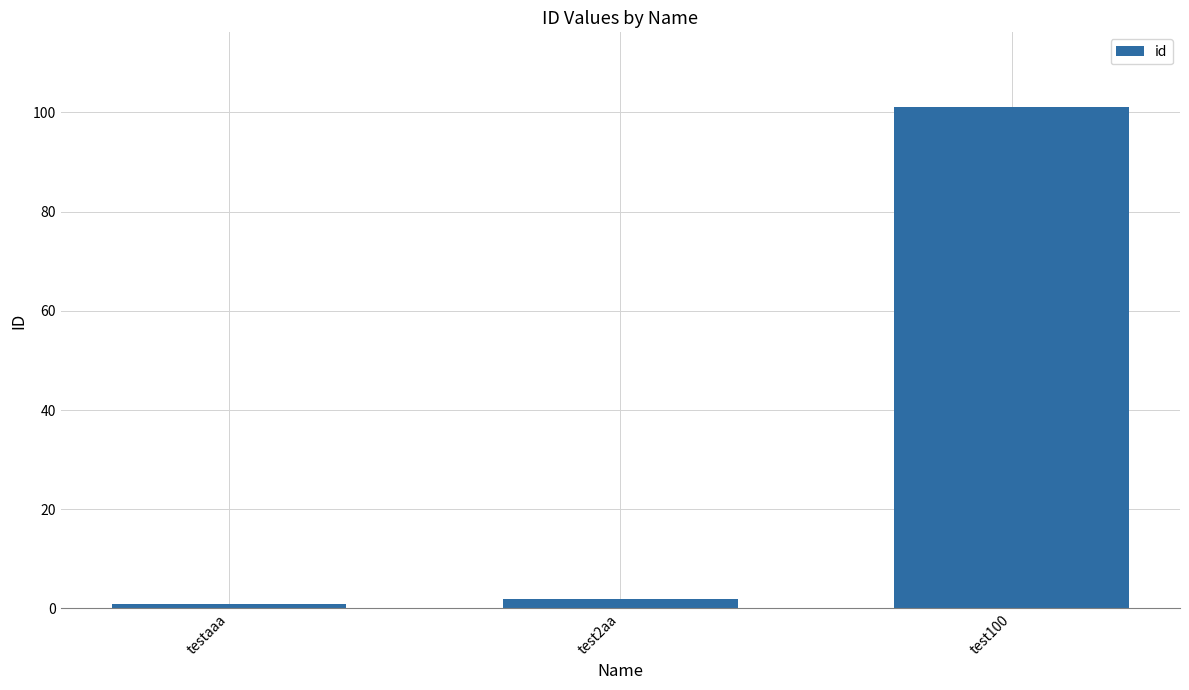

What is the value of the 1st bar from the left?

1